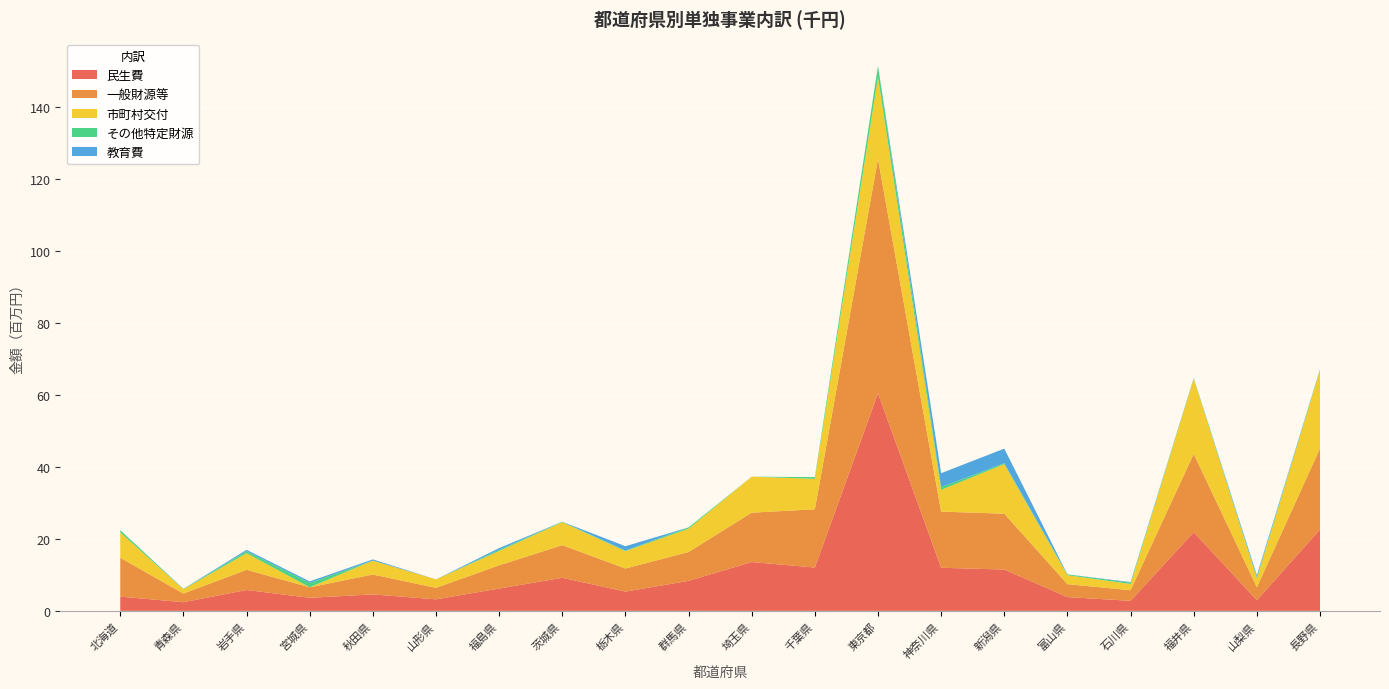

Reading left to right, what are all the values shown in this chart?

民生費: 3959175	2397718	5787049	3628168	4566688	3197371	6193333	9184399	5344896	8329112	13552575	12030965	60413197	11964451	11474887	3826281	2787267	21862389	2957794	22597679
一般財源等: 10782045	2398118	5613250	2916334	5520496	3195490	6451498	9054297	6419160	8010553	13712487	16168589	65076880	15596267	15506404	3588194	2934450	21721533	3600034	22503756
市町村交付: 7048873	1207817	4613116	0	3874930	2342829	3980595	6384680	4821373	6484156	10000520	8472107	22699318	6041623	13764931	2479709	1737761	20893118	2466628	21781038
その他特定財源: 622015	54137	555996	1219958	1962	2197	314581	130223	148933	352736	240	474038	3103258	759890	272921	238087	369243	186988	337065	263278
教育費: 7743	54537	380309	420561	327707	208	494477	28	1215901	0	75	180	35197	3871758	4042628	0	178653	13766	527307	0